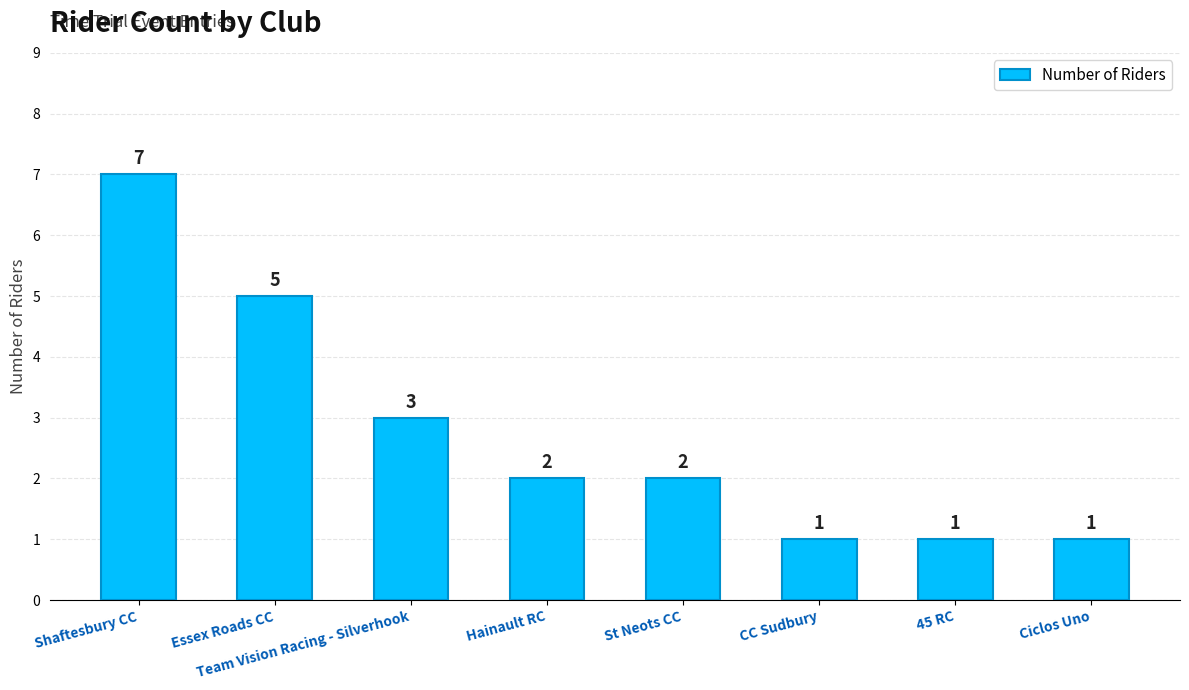

Is it true that the value at St Neots CC is 1?

False